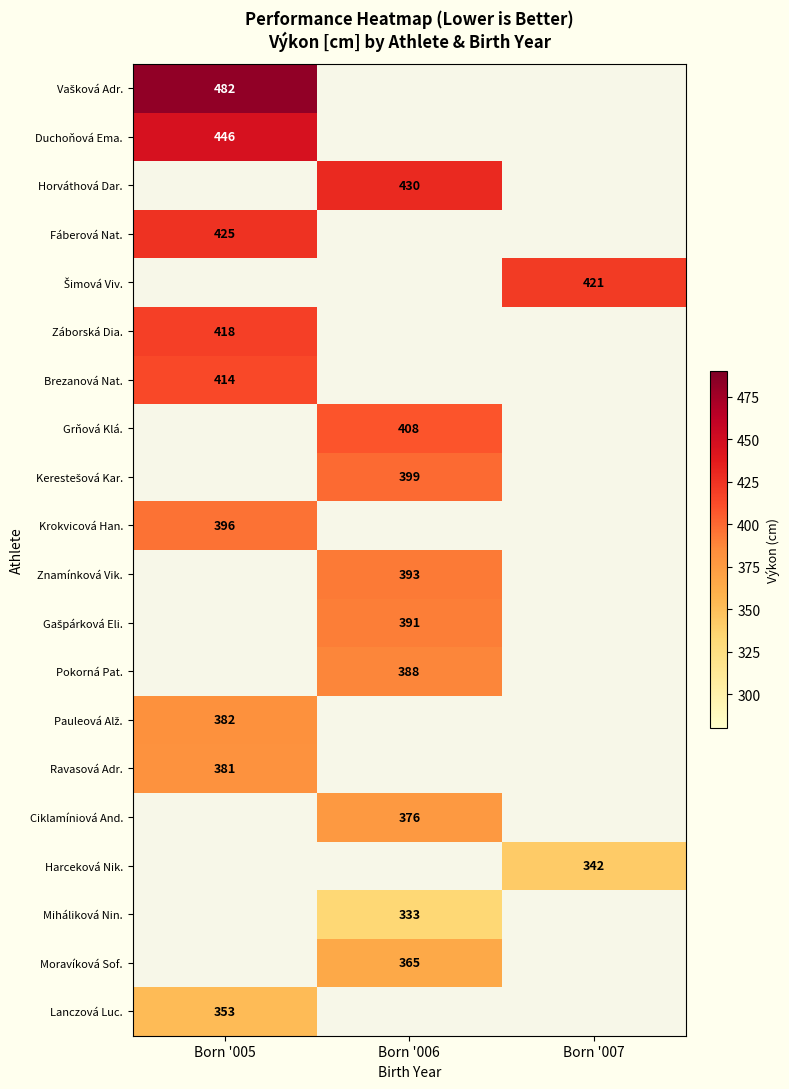

True or false: Pokorná Pat. has a value of 388 at Born '006.

True